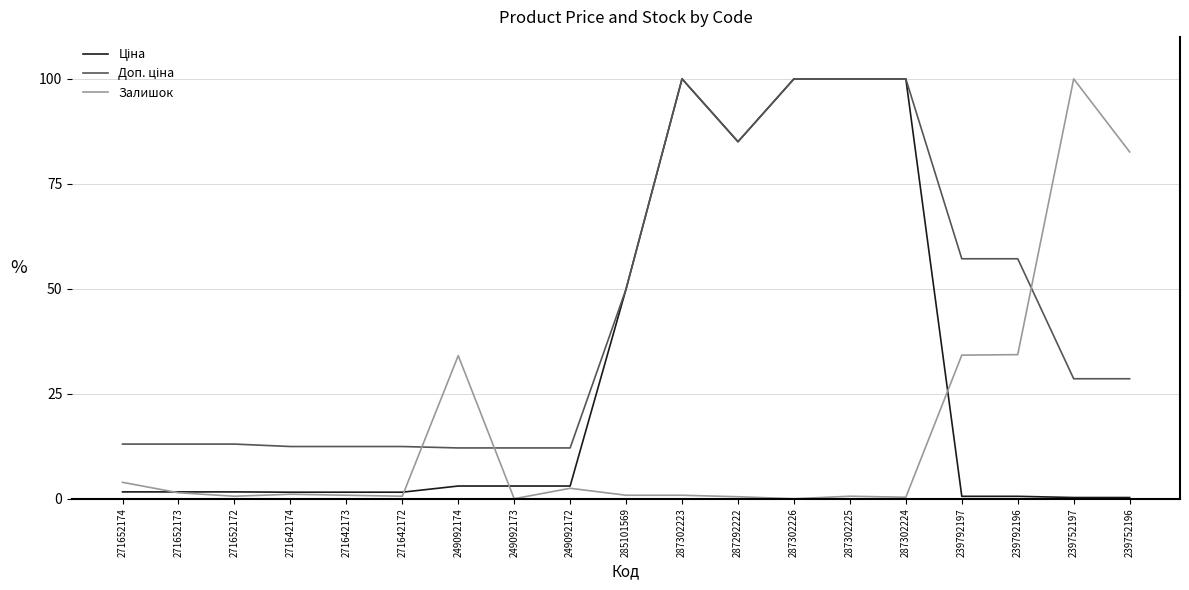

What is the total value across all series at 249092173?

15.1